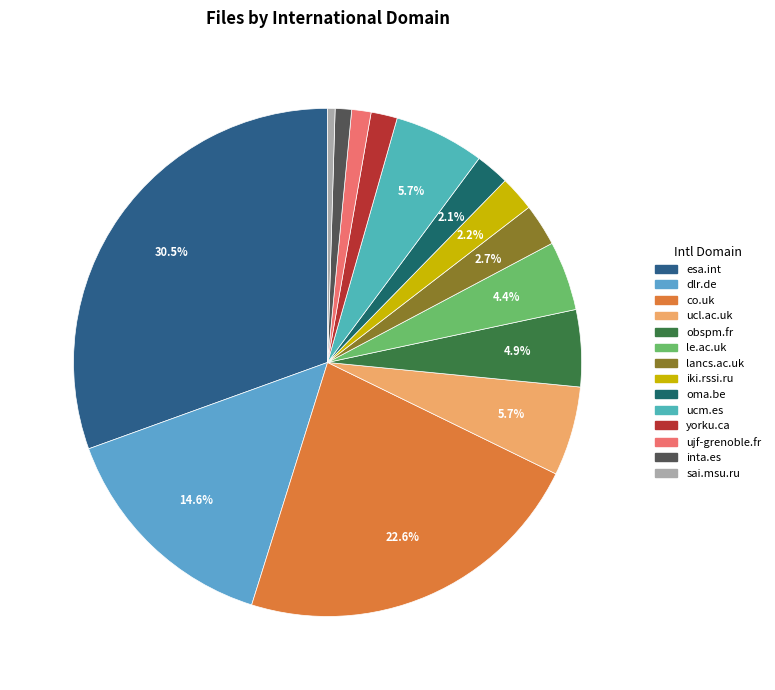

Which category has the smallest portion of the pie?

sai.msu.ru